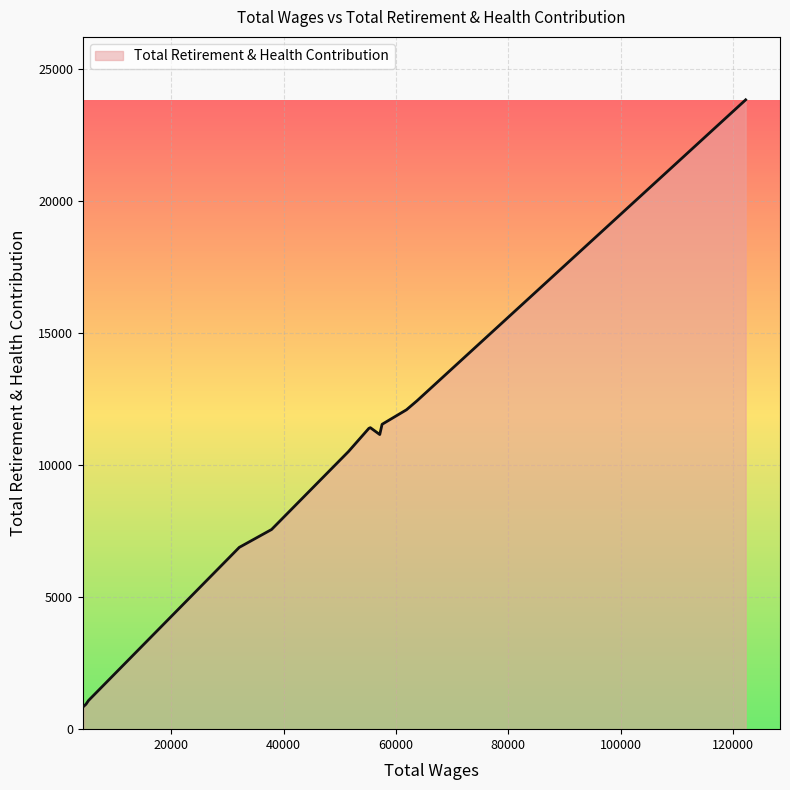

What is the minimum value shown in the chart?

879